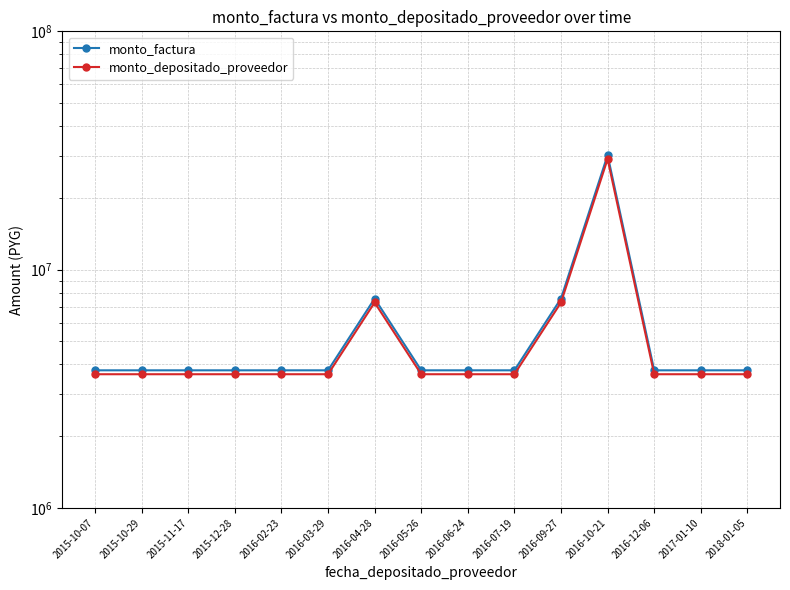

What are all the series names shown in the legend?

monto_factura, monto_depositado_proveedor